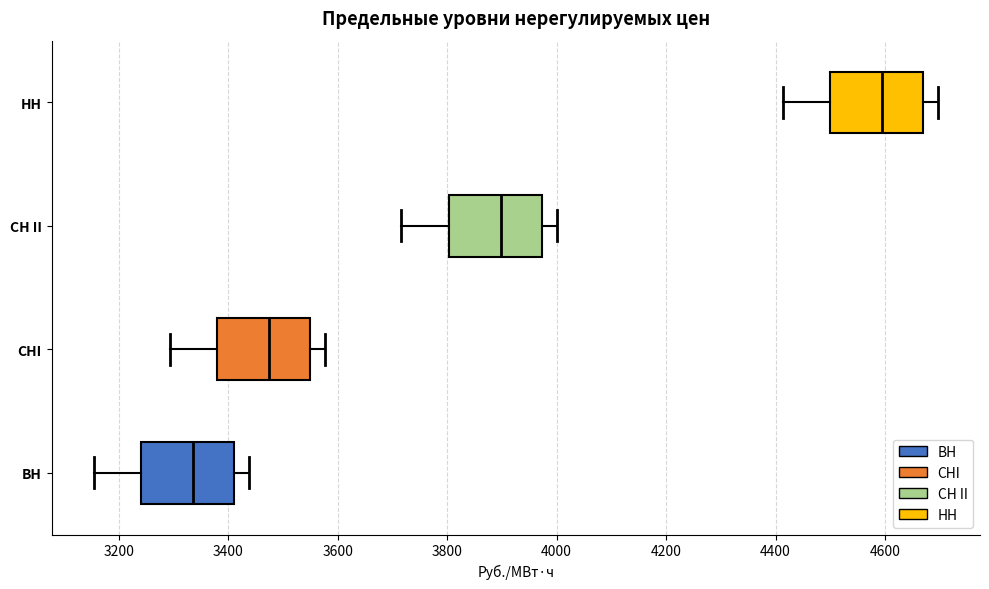

Reading bottom to top, read every box against the x-axis: the position of its median line, the range the box covers, and the ends of its whiskers. The values are not printed on the chart, so give them approximately, as read against the axis.

ВН: median 3340, box 3240 to 3420, whiskers 3160 to 3440
СНI: median 3480, box 3380 to 3540, whiskers 3300 to 3580
СН II: median 3900, box 3800 to 3980, whiskers 3720 to 4000
НН: median 4600, box 4500 to 4660, whiskers 4420 to 4700